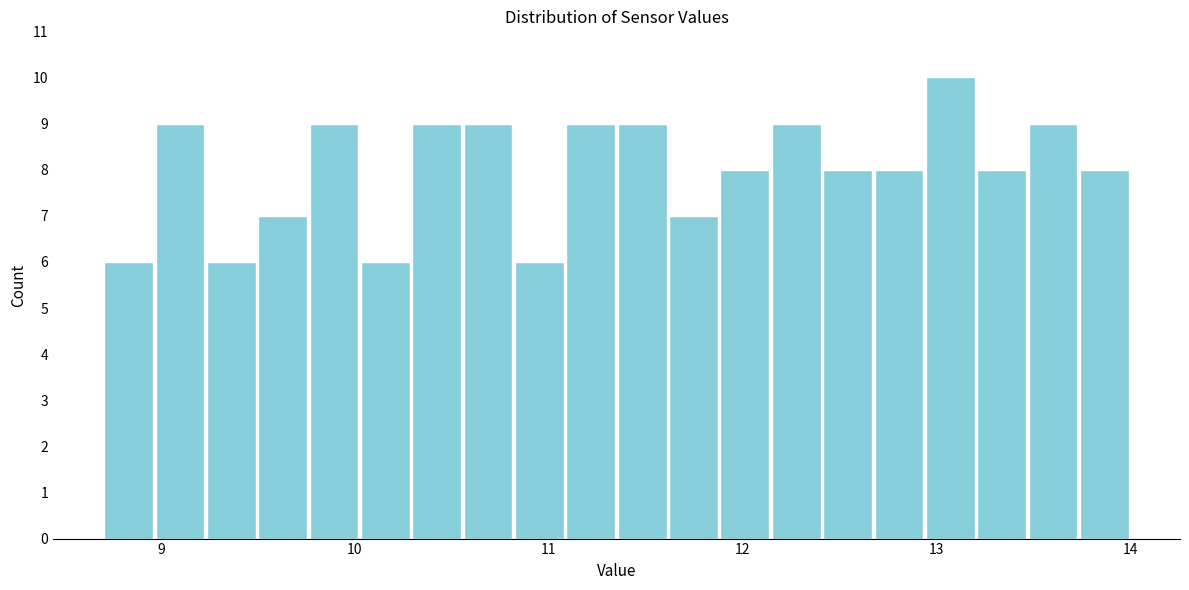

Around what value on the x-axis is the tallest bar? Give the approximate position of its centre, as read against the axis.

13.1